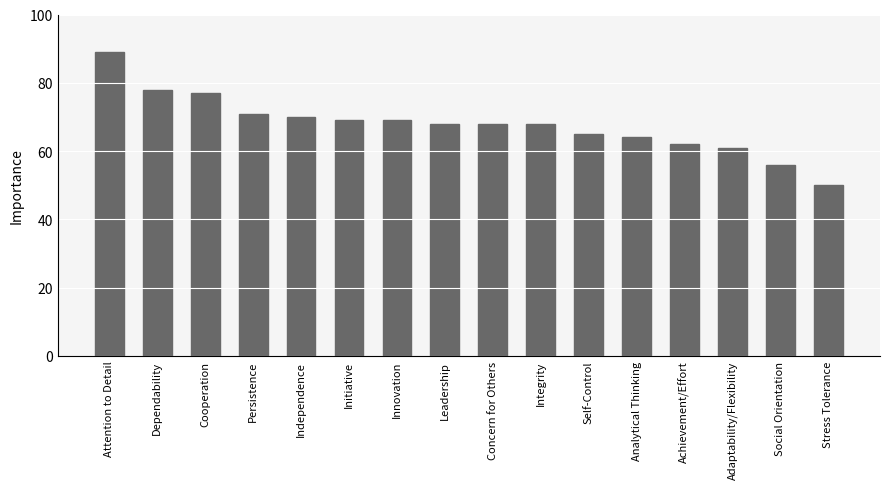

What is the label of the 12th bar from the left?

Analytical Thinking